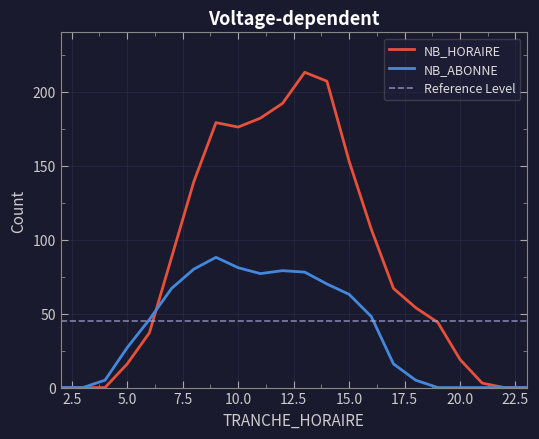

Which series has the largest range (max minus min)?

NB_HORAIRE